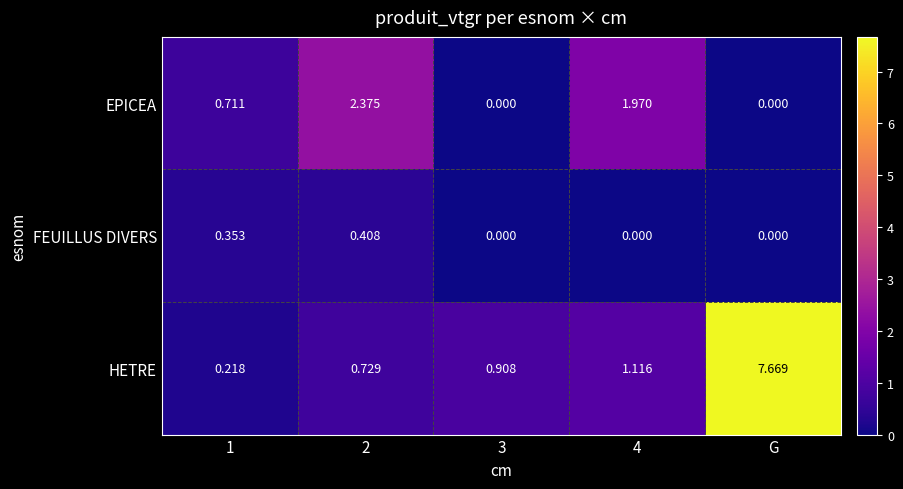

Rank the series by their maximum value, from lowest to highest.

FEUILLUS DIVERS, EPICEA, HETRE